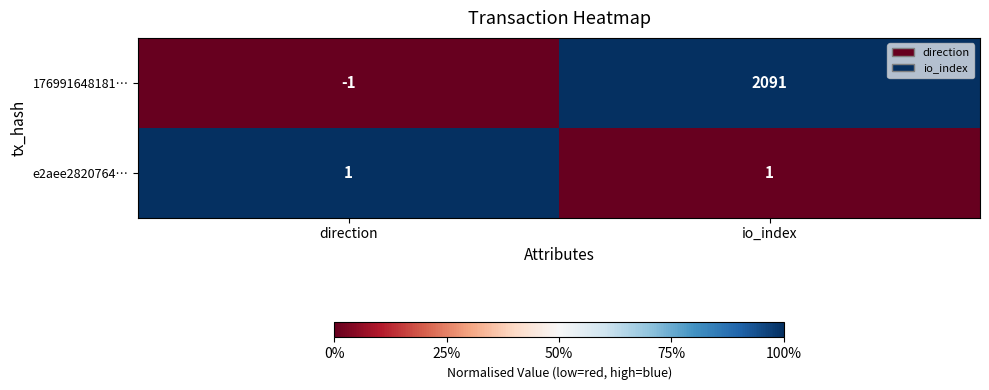

Where is 176991648181… nearest to the value 1045?

direction